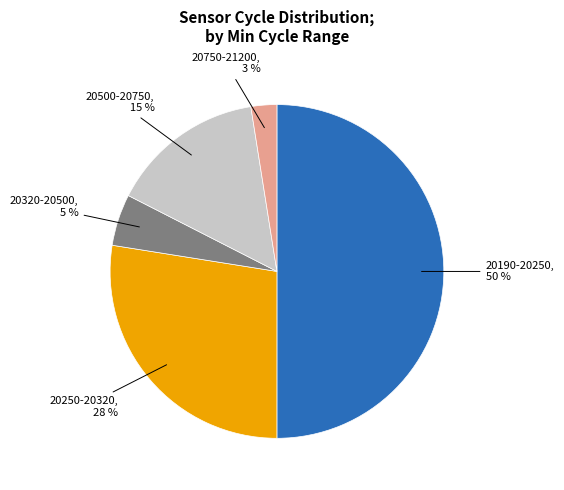

True or false: 20750-21200 accounts for 3% of the total.

True